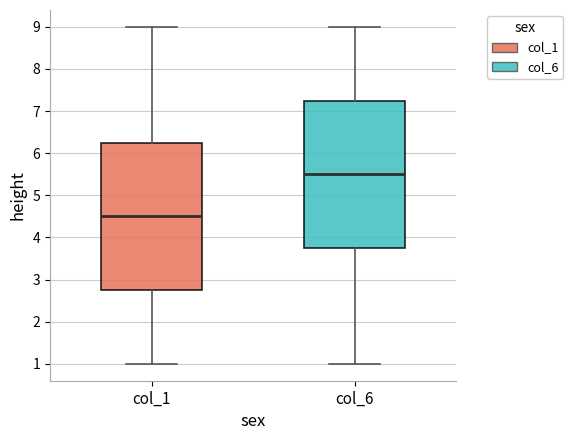

Which box has the lowest median line?

col_1